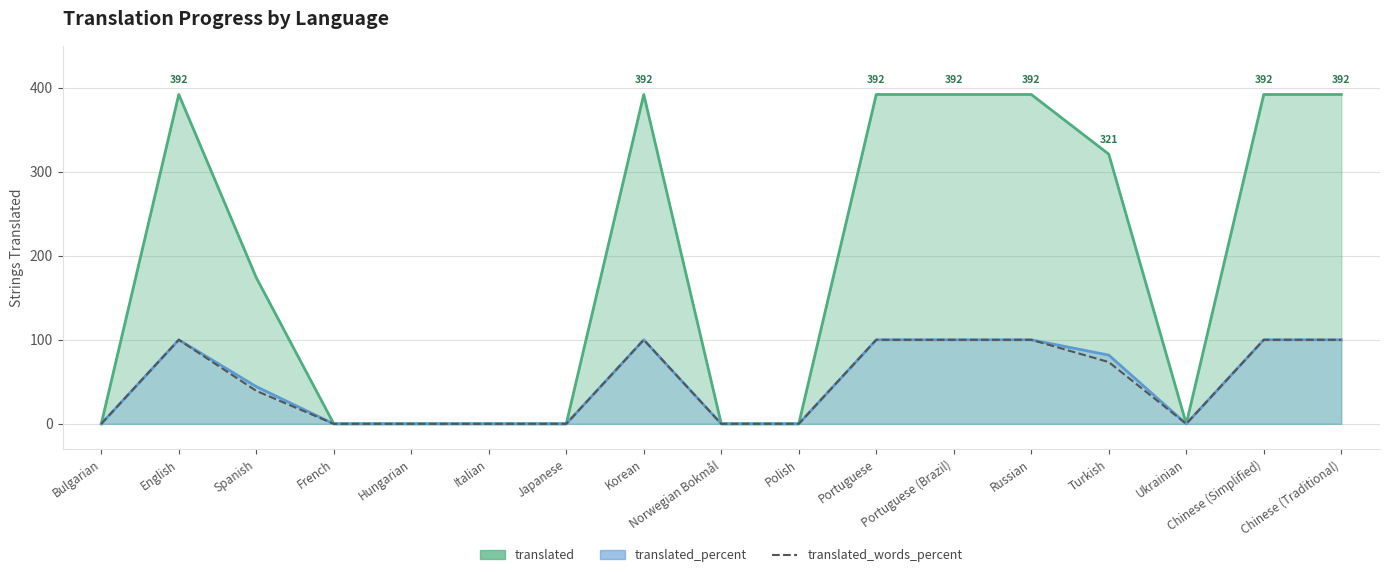

True or false: the data shows 155.2 at Chinese (Simplified).

False